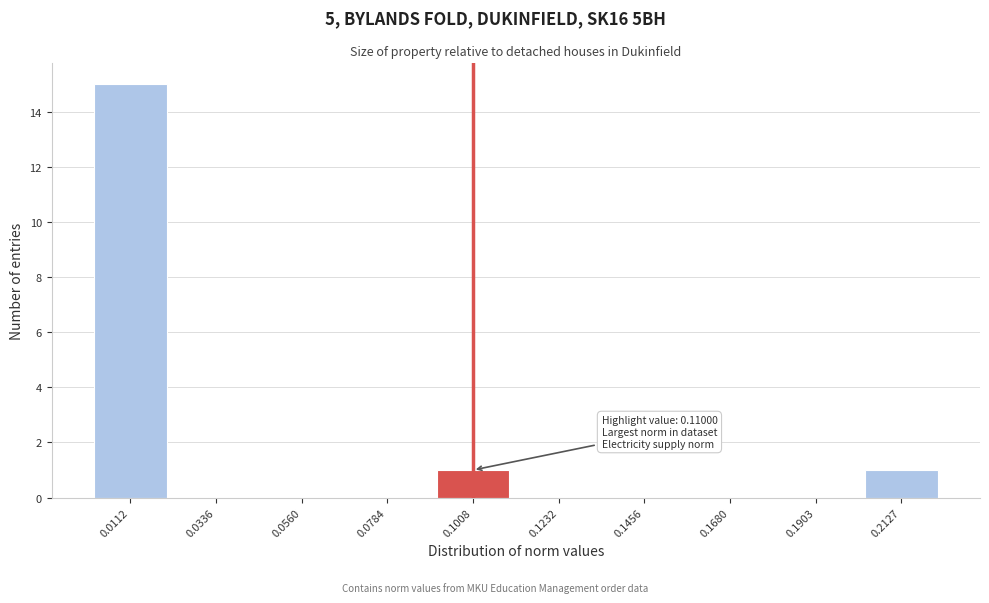

Reading left to right, extract all data points from this chart.

0.0112=15	0.0336=0	0.0560=0	0.0784=0	0.1008=1	0.1232=0	0.1456=0	0.1680=0	0.1903=0	0.2127=1